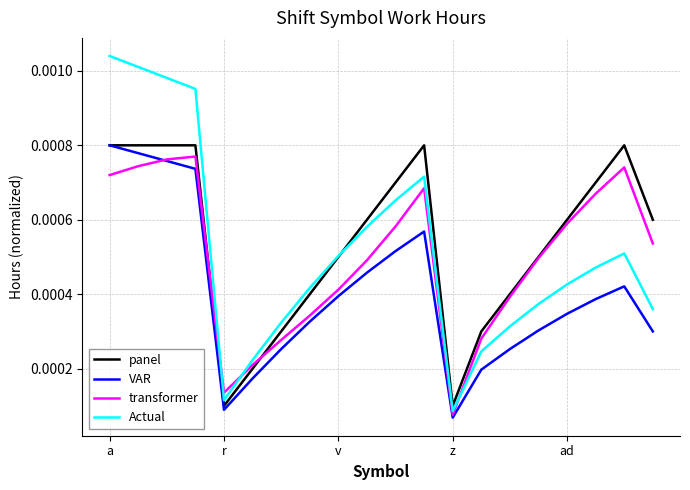

Which series has the largest range (max minus min)?

Actual